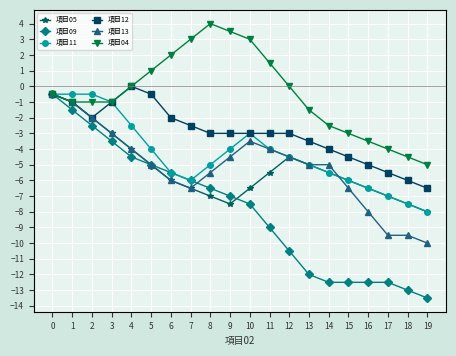

The value of 項目11 at 4 is -2.5. True or false?

True